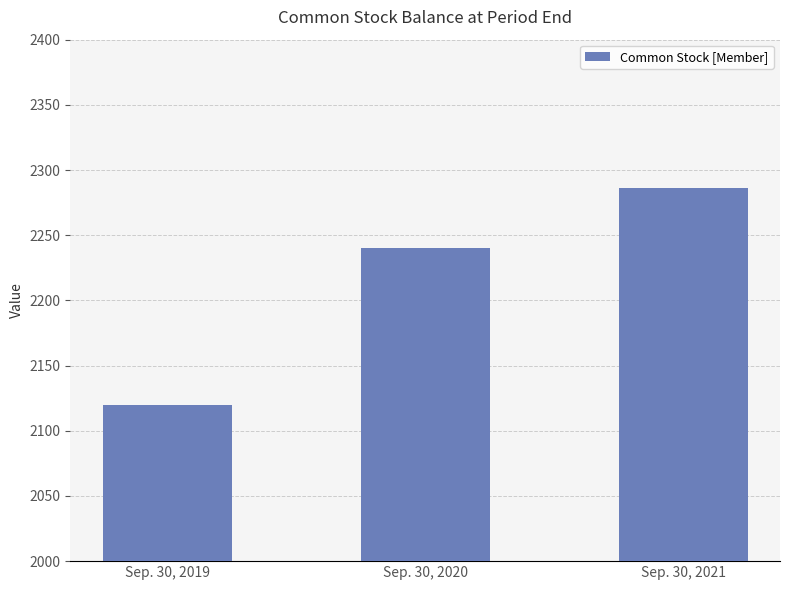

List the labels in order of value, largest first.

Sep. 30, 2021, Sep. 30, 2020, Sep. 30, 2019